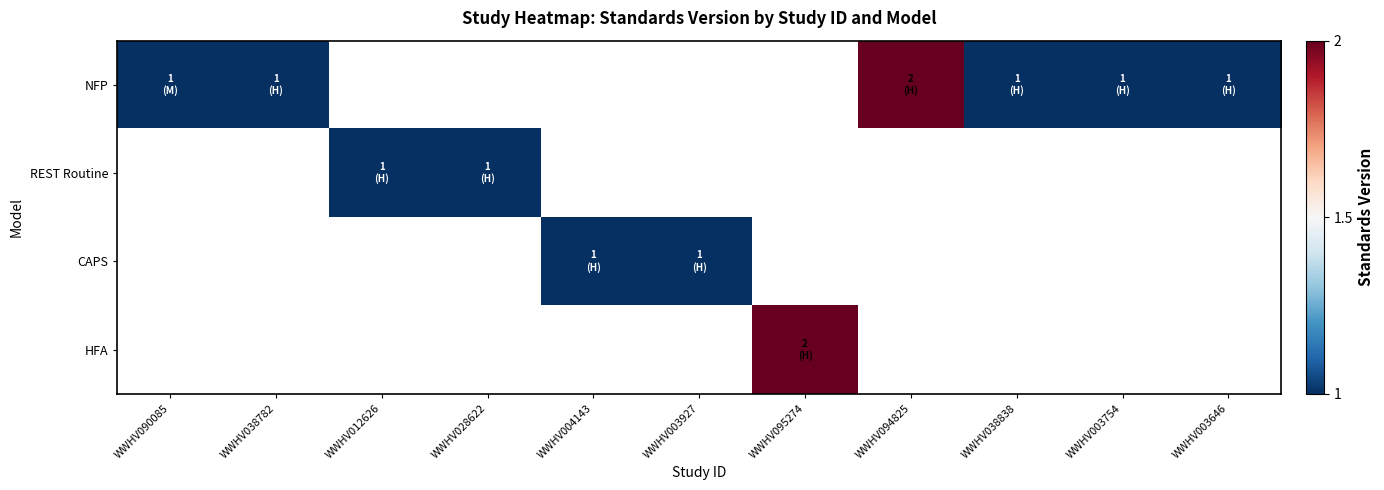

How many values in CAPS are above zero?

2